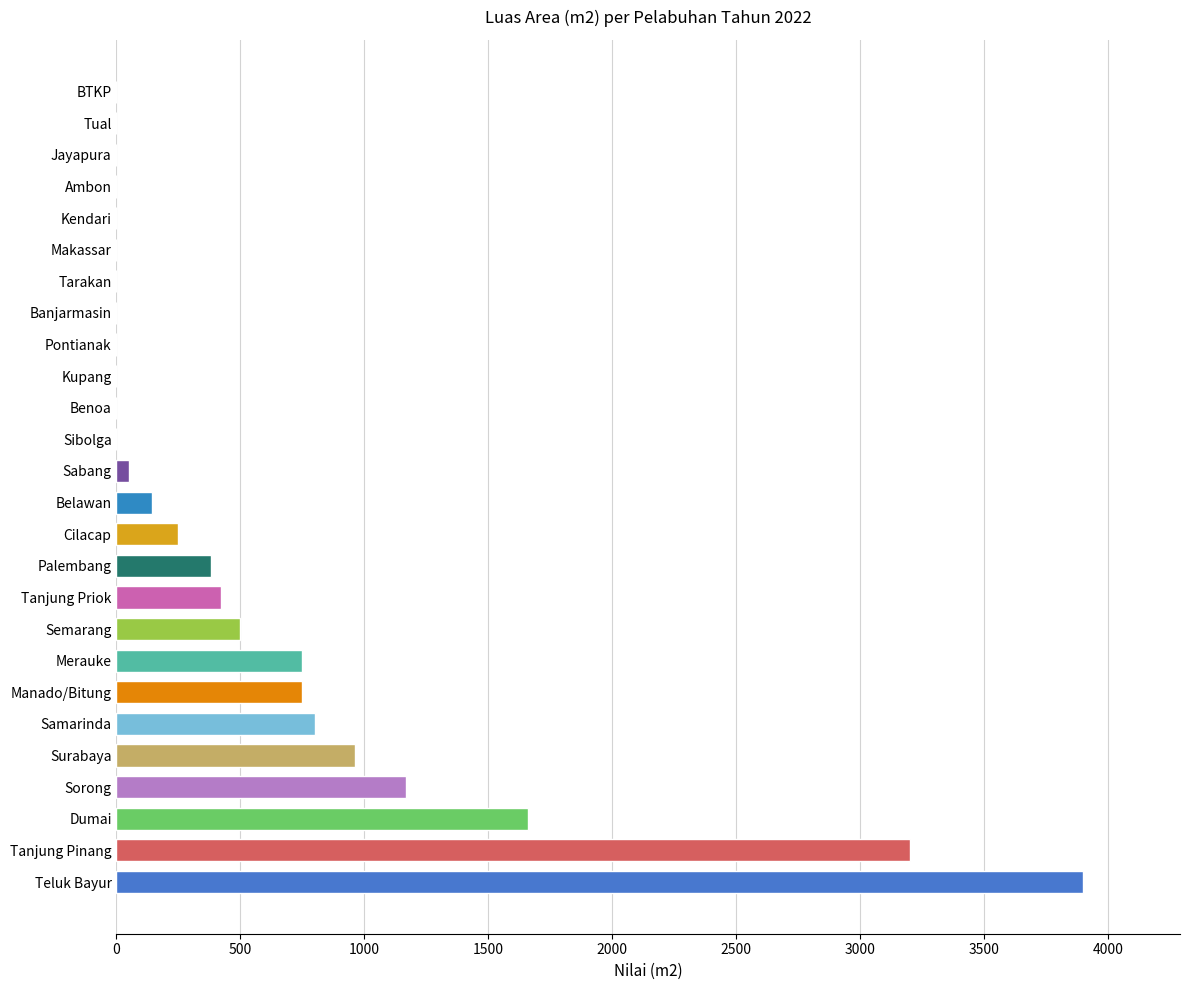

At which label is the value closest to 1950?

Dumai